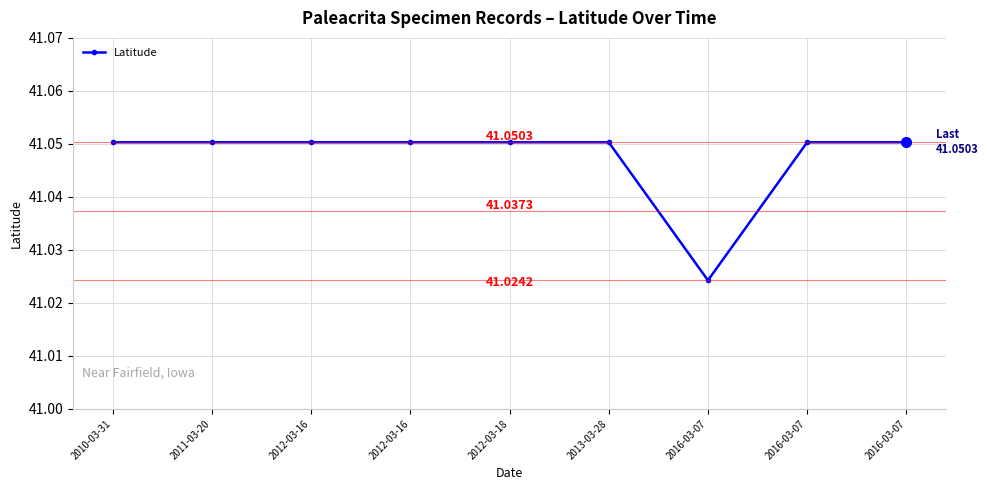

What is the sum of the values at 2010-03-31 and 2012-03-16?

82.1